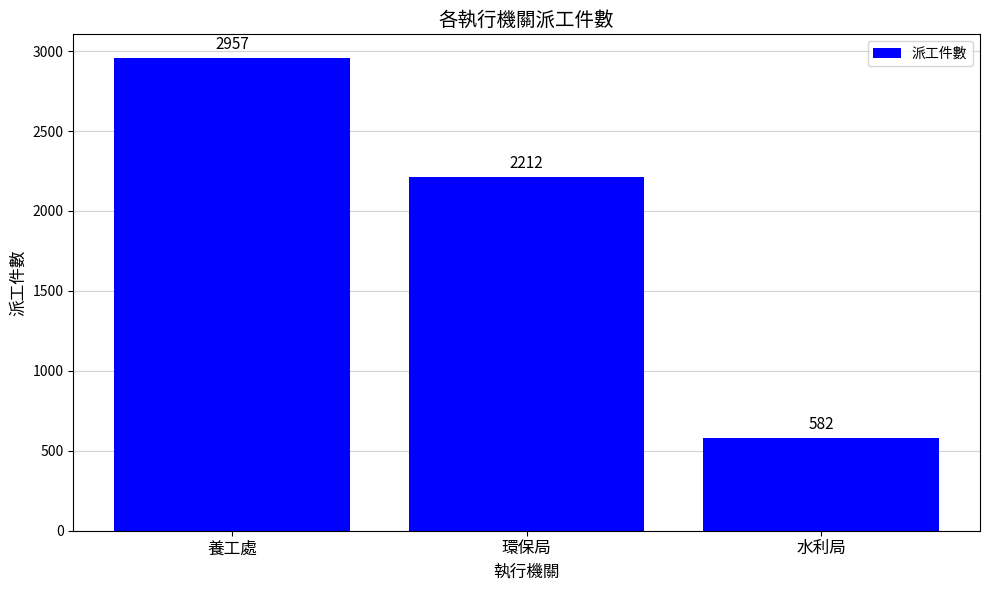

What is the value of the 1st bar from the left?

2957